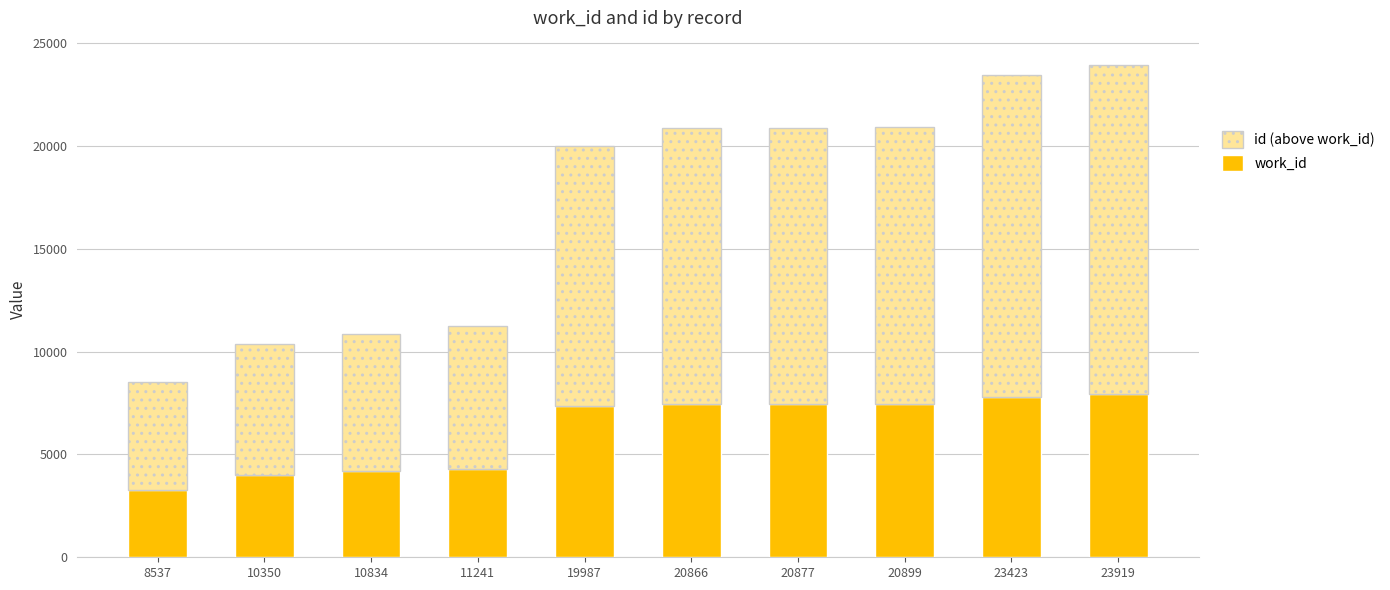

What is the lowest value of the work_id series?

3276